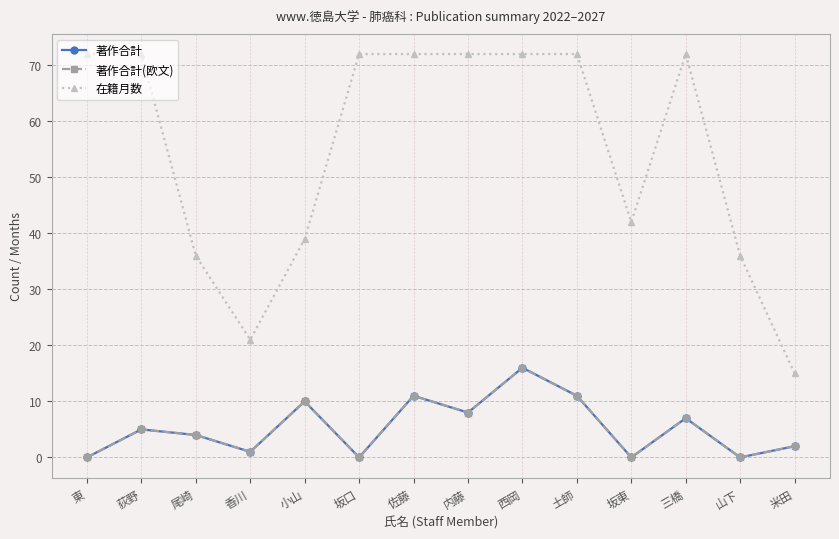

In 著作合計(欧文), how many points are higher than both neighbors (excluding endpoints)?

5